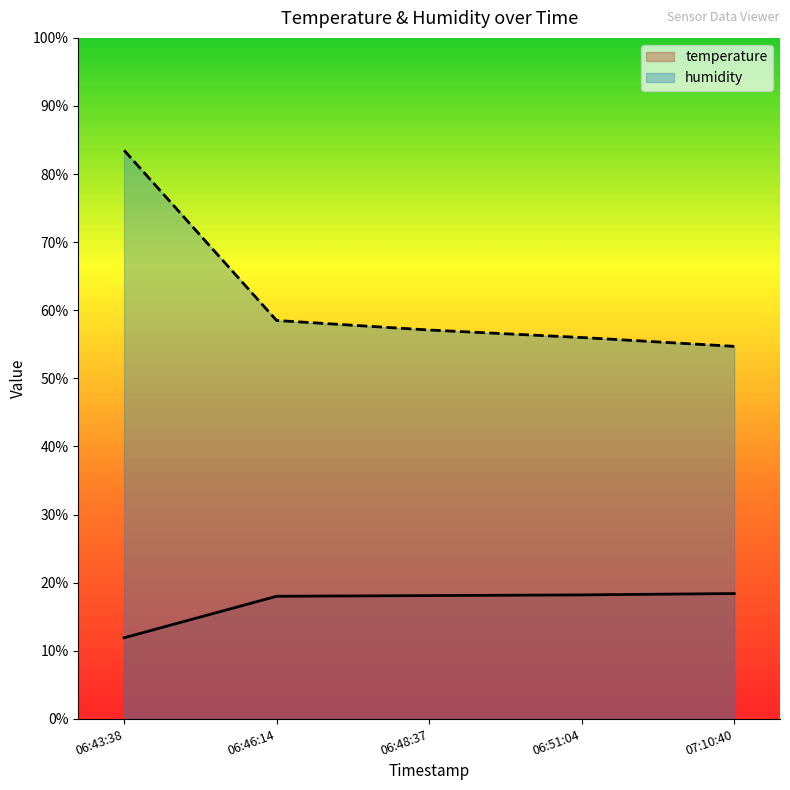

True or false: temperature and humidity cross at least once.

False